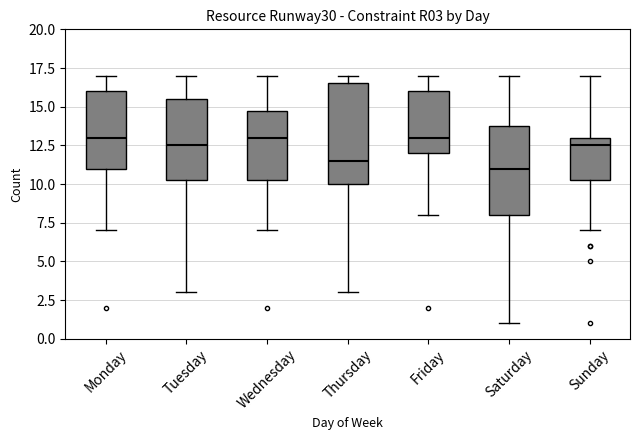

Reading left to right, read every box against the y-axis: the position of its median line, the range the box covers, and the ends of its whiskers. The values are not printed on the chart, so give them approximately, as read against the axis.

Monday: median 13.0, box 11.0 to 16.0, whiskers 7.0 to 17.0
Tuesday: median 12.5, box 10.5 to 15.5, whiskers 3.0 to 17.0
Wednesday: median 13.0, box 10.5 to 15.0, whiskers 7.0 to 17.0
Thursday: median 11.5, box 10.0 to 16.5, whiskers 3.0 to 17.0
Friday: median 13.0, box 12.0 to 16.0, whiskers 8.0 to 17.0
Saturday: median 11.0, box 8.0 to 14.0, whiskers 1.0 to 17.0
Sunday: median 12.5, box 10.5 to 13.0, whiskers 7.0 to 17.0